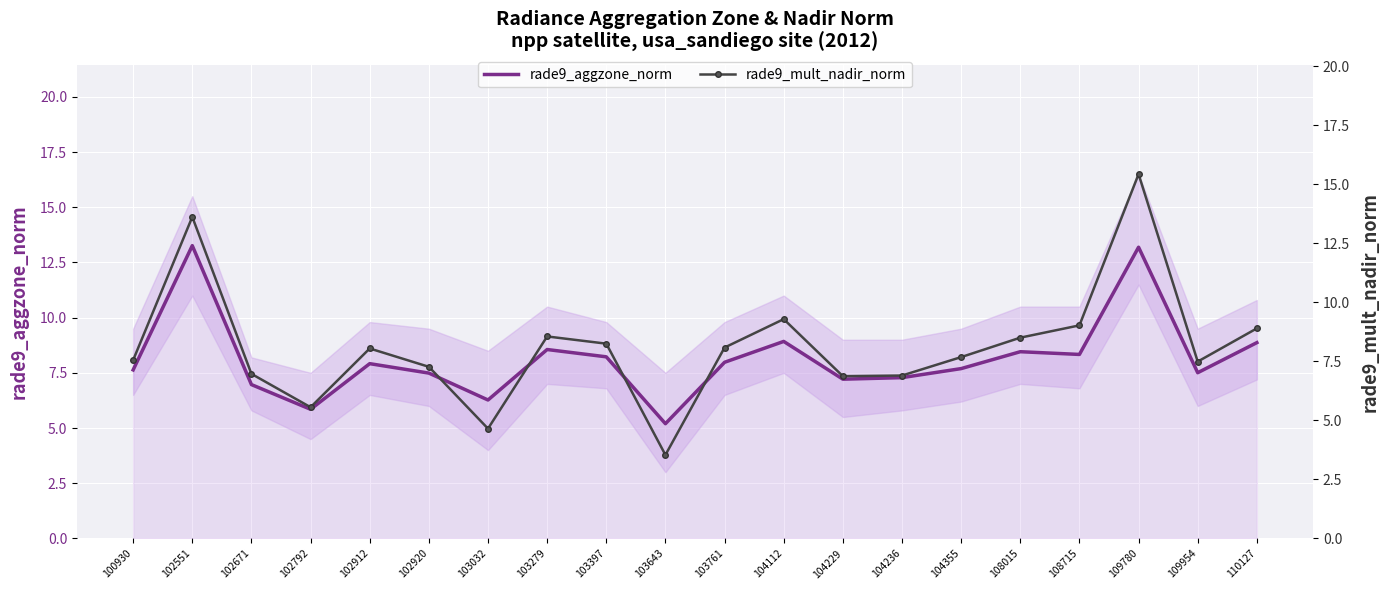

At which label does rade9_mult_nadir_norm reach its peak?

109780